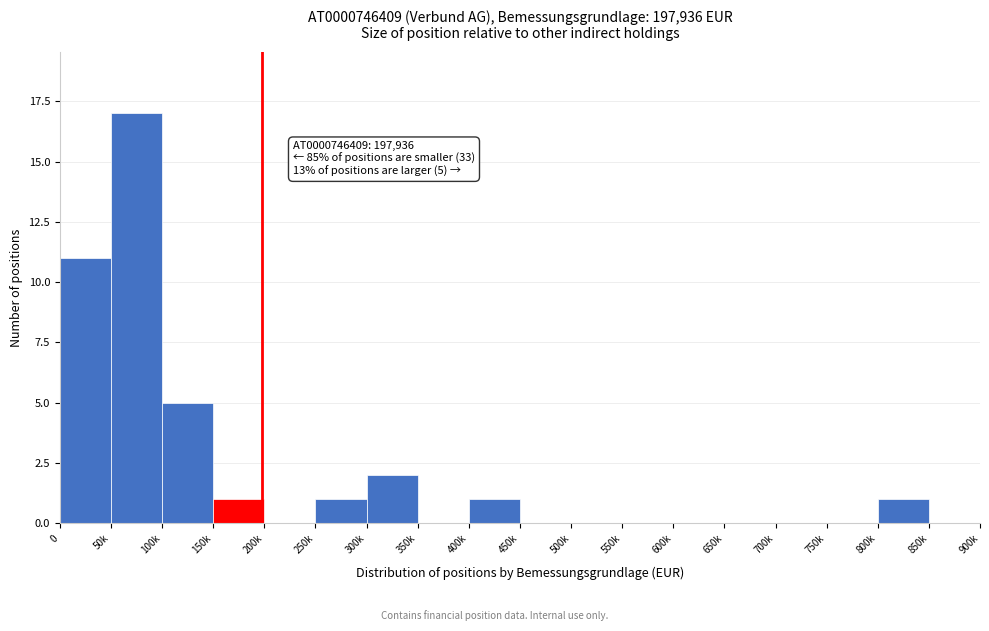

Reading left to right, list all the values displayed in this chart.

0=11	50k=17	100k=5	150k=1	200k=0	250k=1	300k=2	350k=0	400k=1	450k=0	500k=0	550k=0	600k=0	650k=0	700k=0	750k=0	800k=1	850k=0